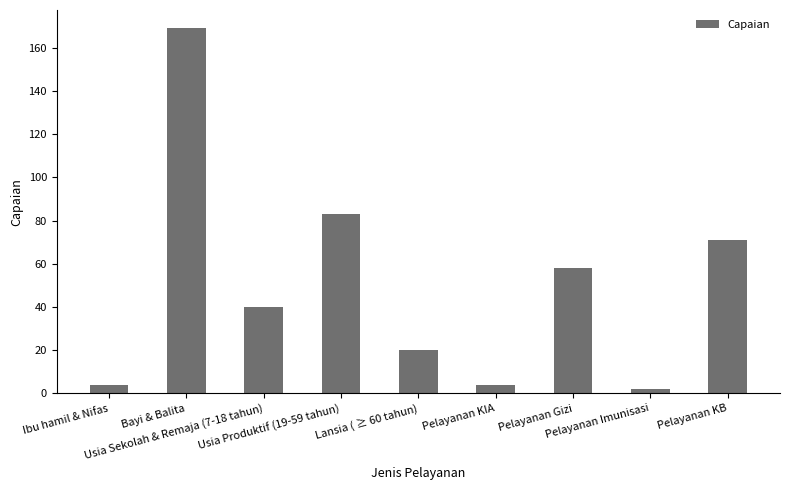

What is the value of the 9th bar from the left?

71